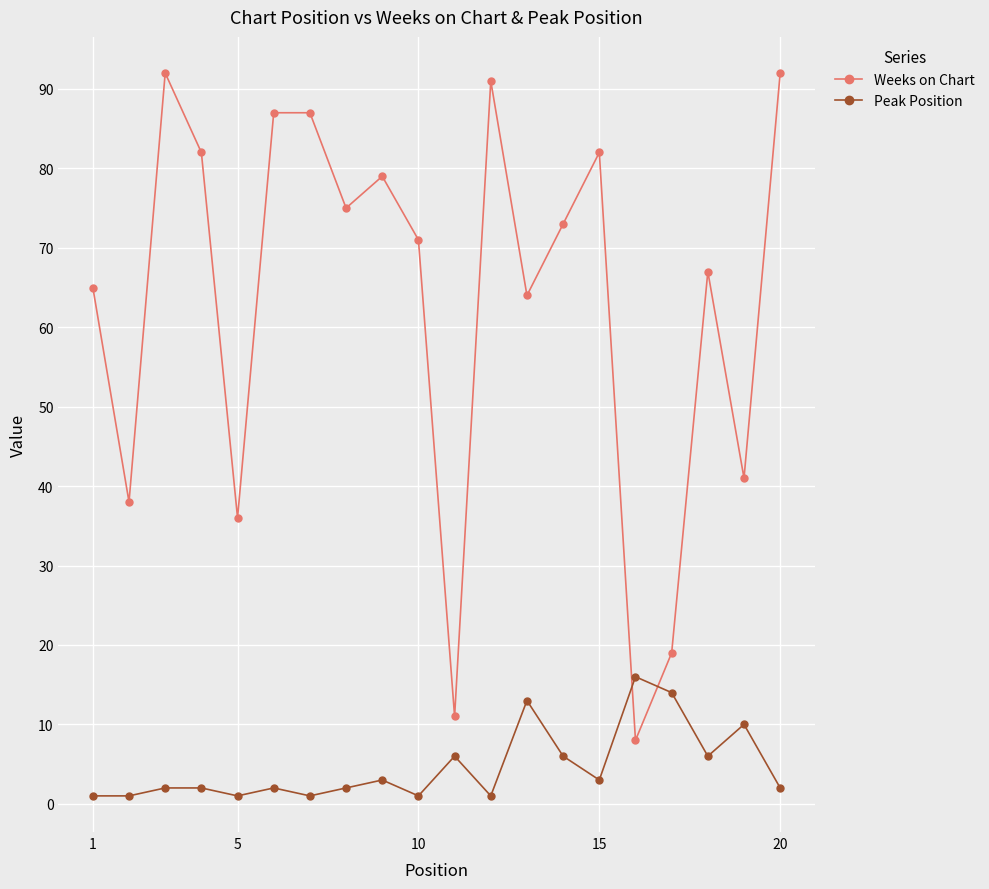

List the series in order of their overall mean, highest first.

Weeks on Chart, Peak Position